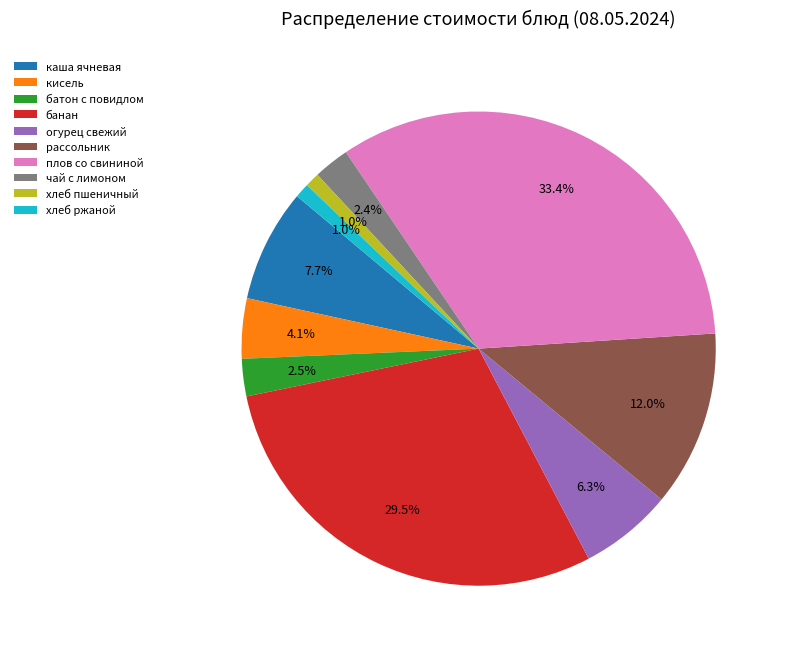

Does плов со свининой account for over 50% of the chart?

No